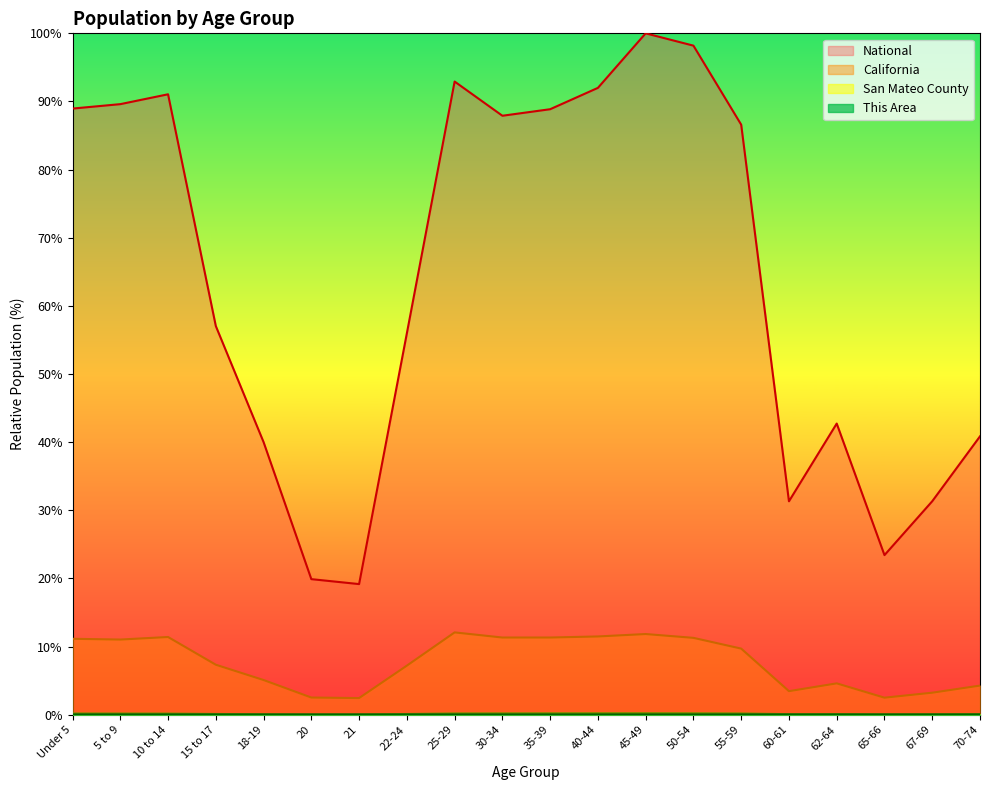

What is the label of the 11th point from the left?

35-39